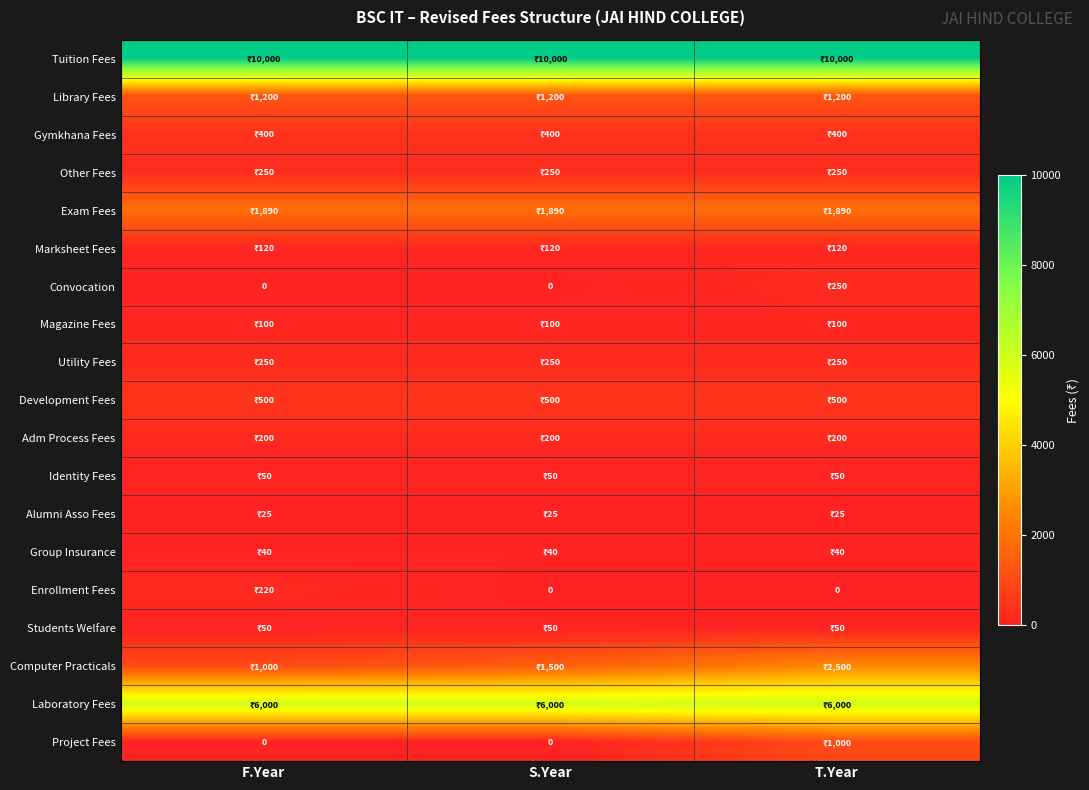

At which category does the chart reach its minimum across all series?

F.Year